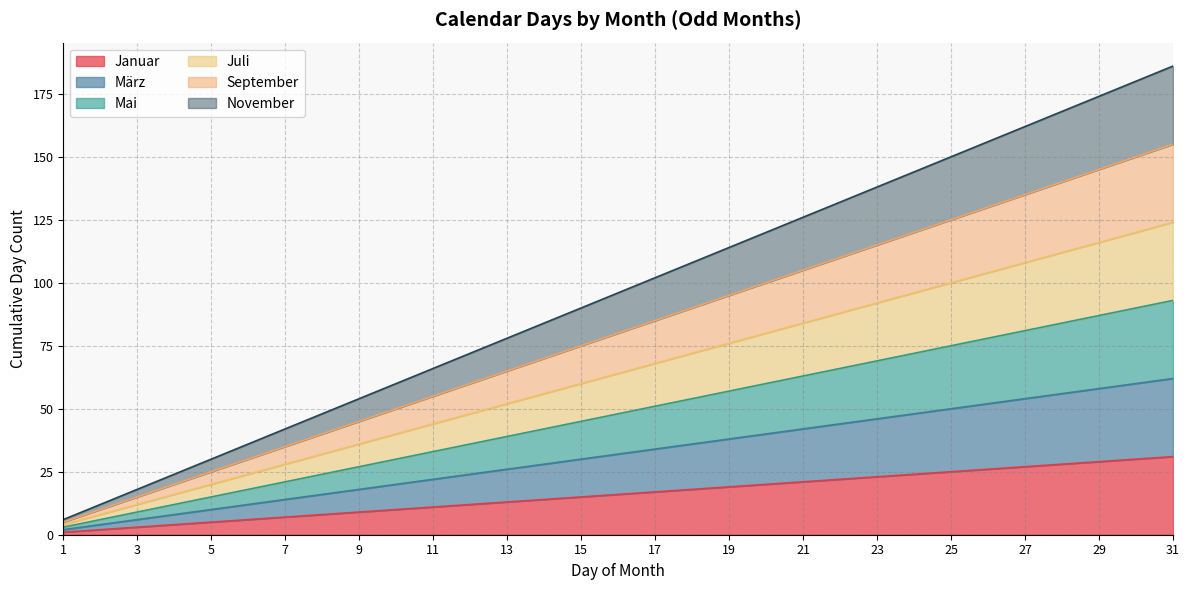

Reading left to right, transcribe all the data shown in this chart.

Januar: 1	2	3	4	5	6	7	8	9	10	11	12	13	14	15	16	17	18	19	20	21	22	23	24	25	26	27	28	29	30	31
März: 2	4	6	8	10	12	14	16	18	20	22	24	26	28	30	32	34	36	38	40	42	44	46	48	50	52	54	56	58	60	62
Mai: 3	6	9	12	15	18	21	24	27	30	33	36	39	42	45	48	51	54	57	60	63	66	69	72	75	78	81	84	87	90	93
Juli: 4	8	12	16	20	24	28	32	36	40	44	48	52	56	60	64	68	72	76	80	84	88	92	96	100	104	108	112	116	120	124
September: 5	10	15	20	25	30	35	40	45	50	55	60	65	70	75	80	85	90	95	100	105	110	115	120	125	130	135	140	145	150	155
November: 6	12	18	24	30	36	42	48	54	60	66	72	78	84	90	96	102	108	114	120	126	132	138	144	150	156	162	168	174	180	186